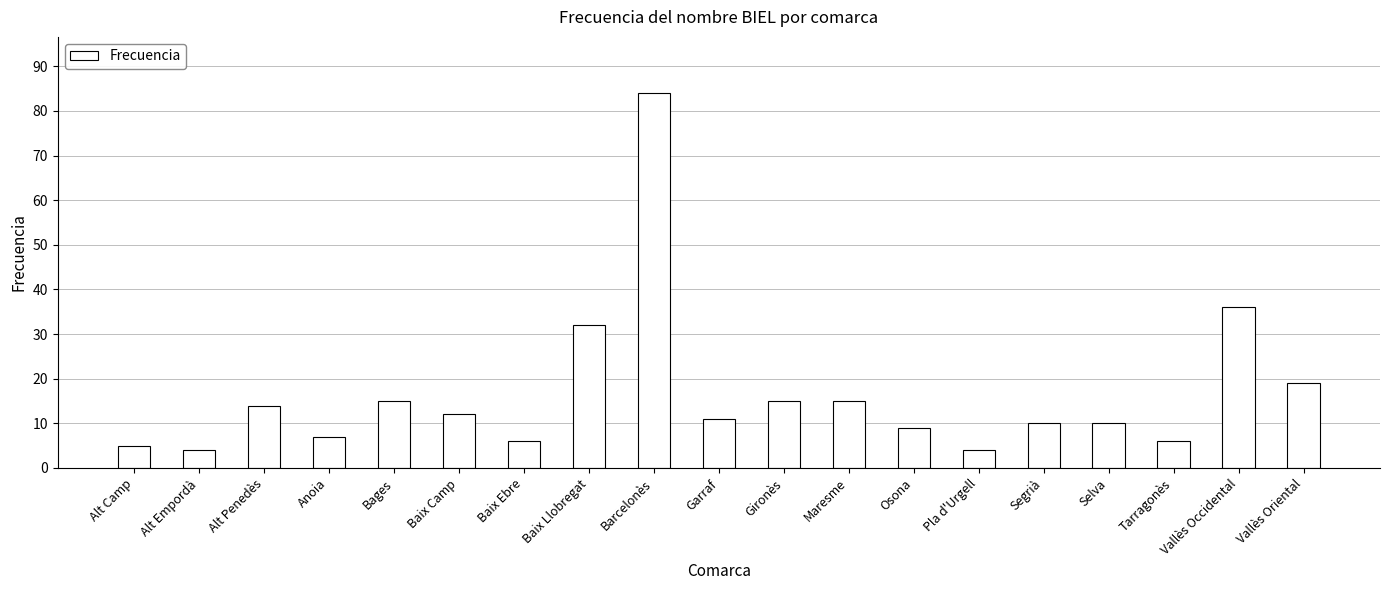

Count the number of data series in this chart.

1